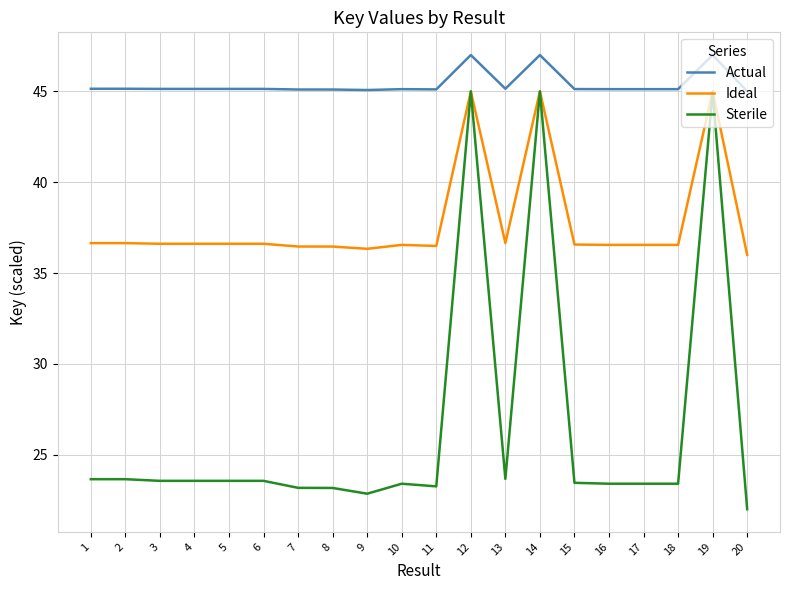

How many lines are shown in the chart?

3